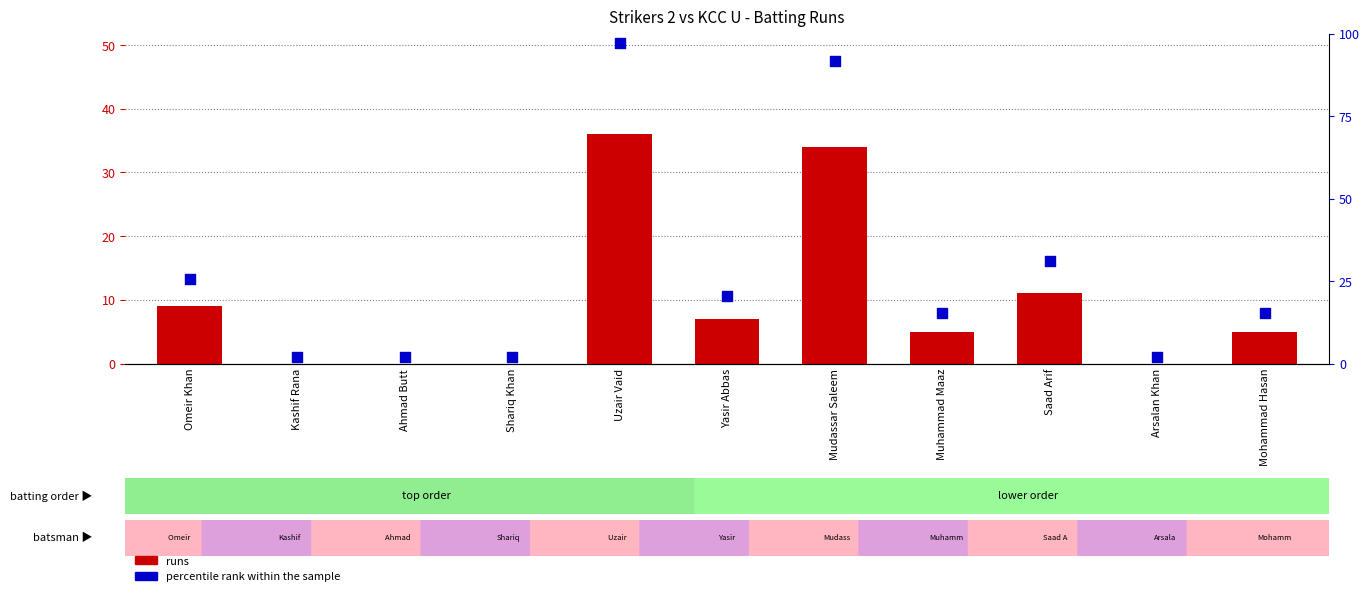

Is the value of percentile rank within the sample at Arsalan Khan greater than the value of runs at Saad Arif?

No